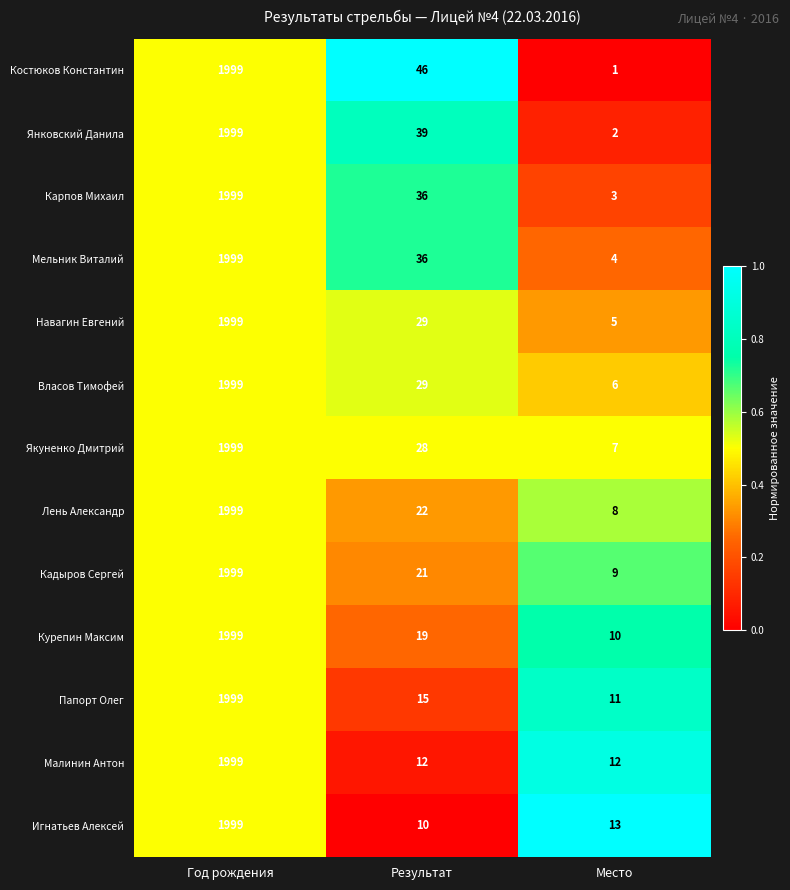

Which label corresponds to the smallest value in the chart?

Место